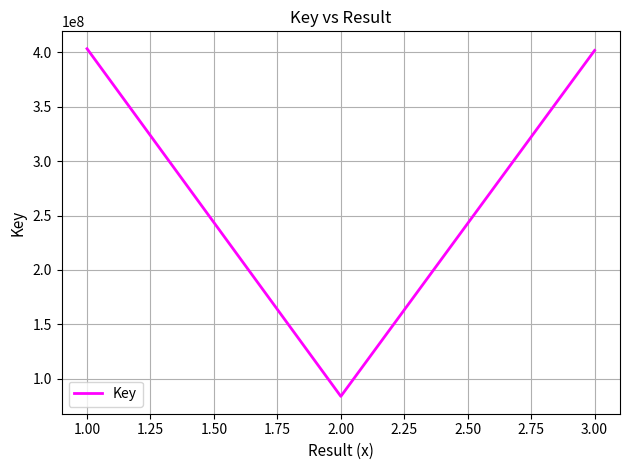

What is the greatest value displayed?

403303710